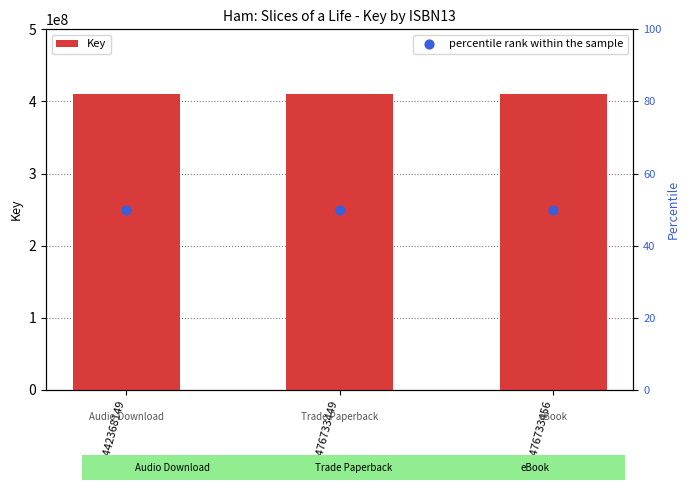

Is the value of Key at 9781476733449 greater than the value of percentile rank within the sample at 9781476733456?

Yes